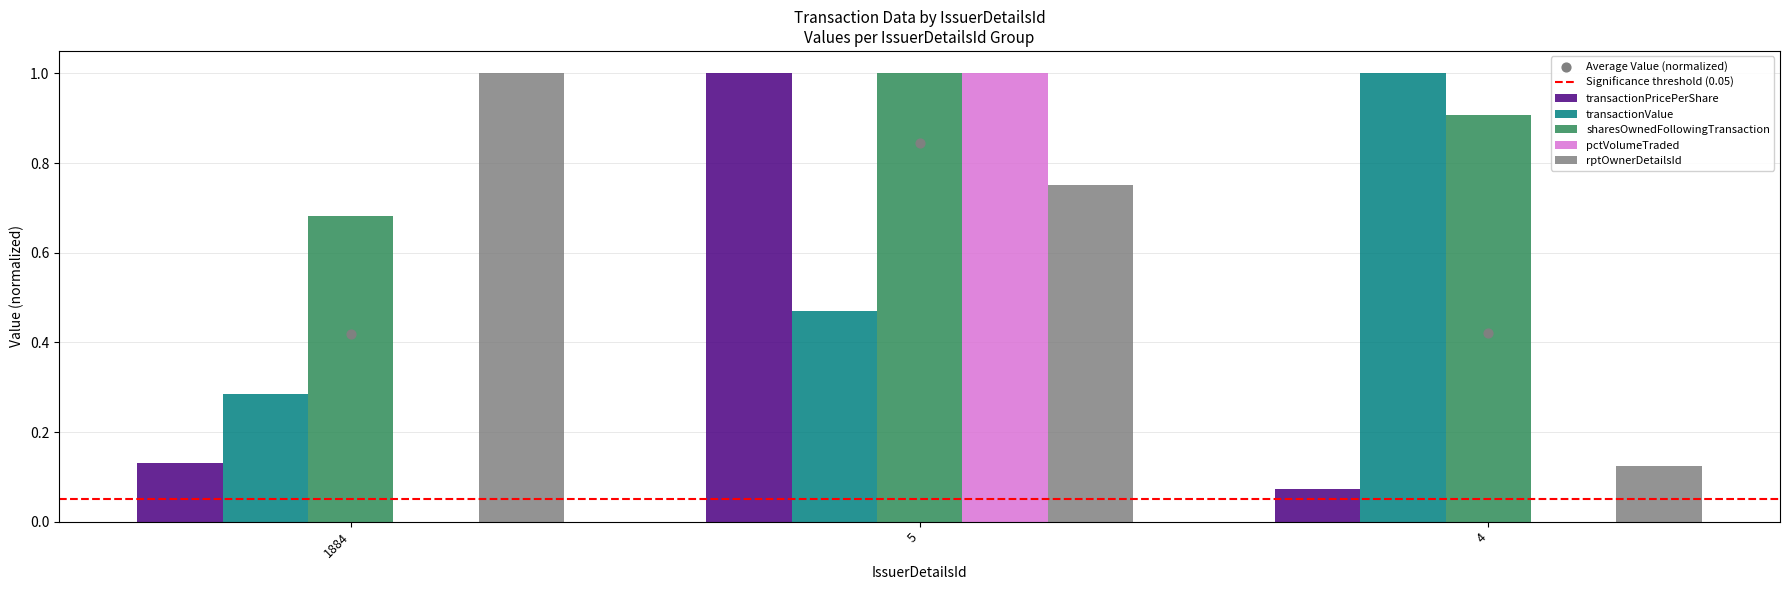

At which category is the sum across all series the highest?

5